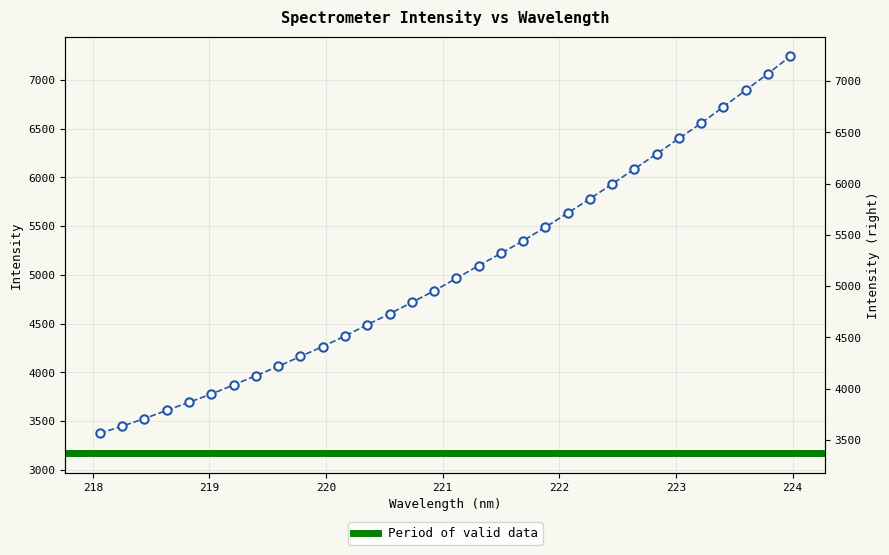

What is the label of the 30th point from the right?

218.442